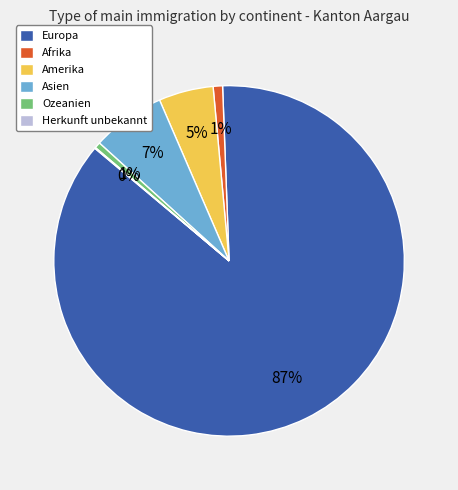

Is it true that Asien is 7% of the pie?

True